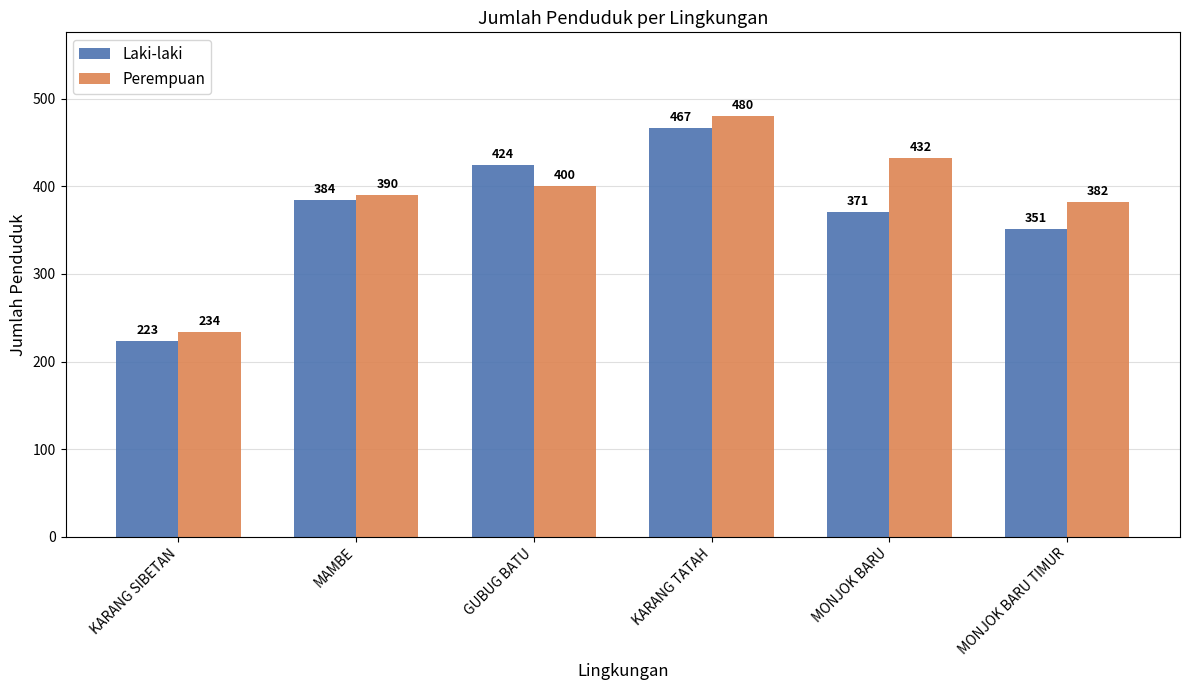

Which label corresponds to the smallest value in the chart?

KARANG SIBETAN